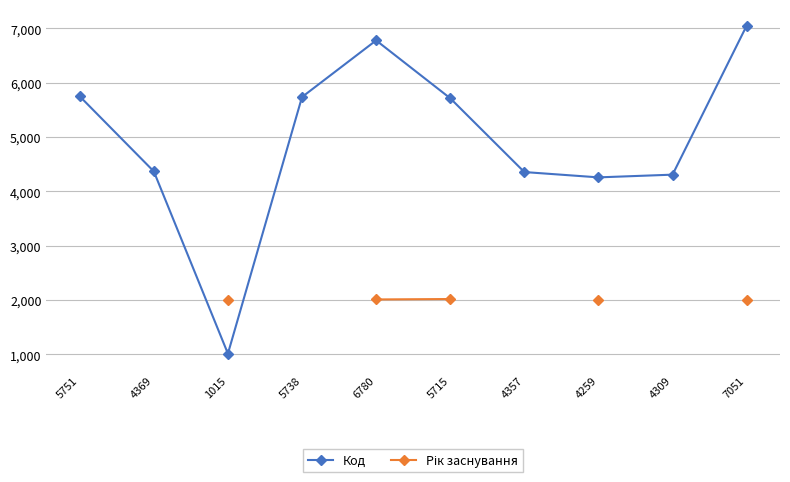

How many data points in Рік заснування are less than 2020?

4